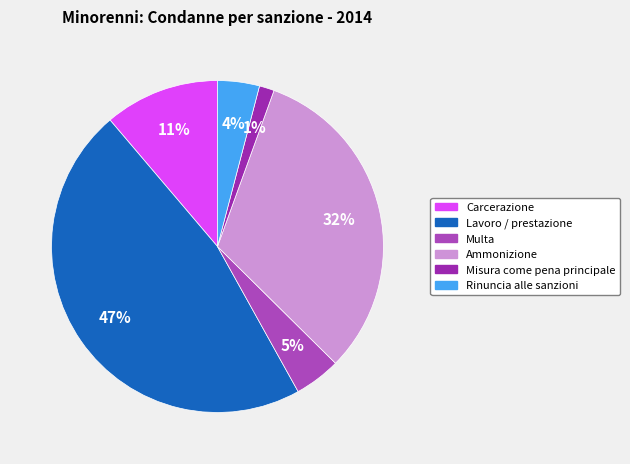

How many segments does this pie chart have?

6